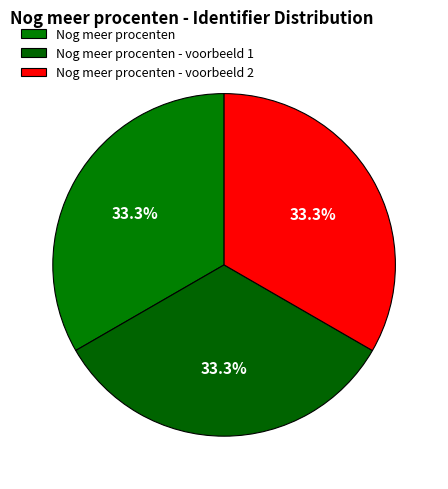

What is the ratio of the value at Nog meer procenten to the value at Nog meer procenten - voorbeeld 2?

1.0